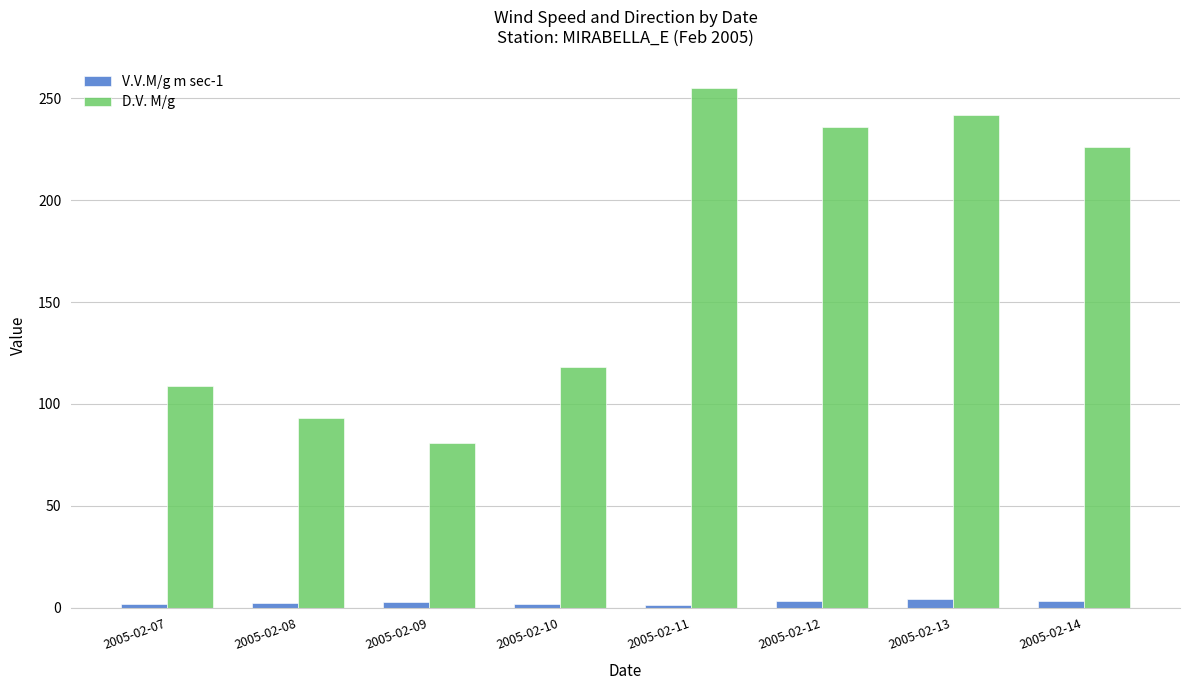

Which series has the largest range (max minus min)?

D.V. M/g